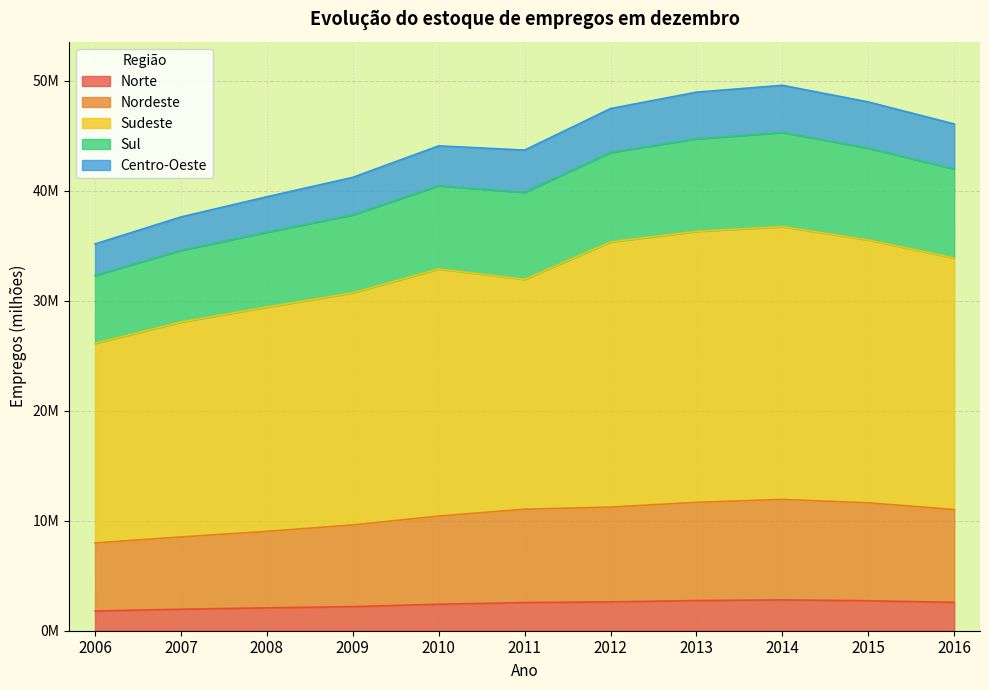

Does the chart display data point markers on the line(s)?

No